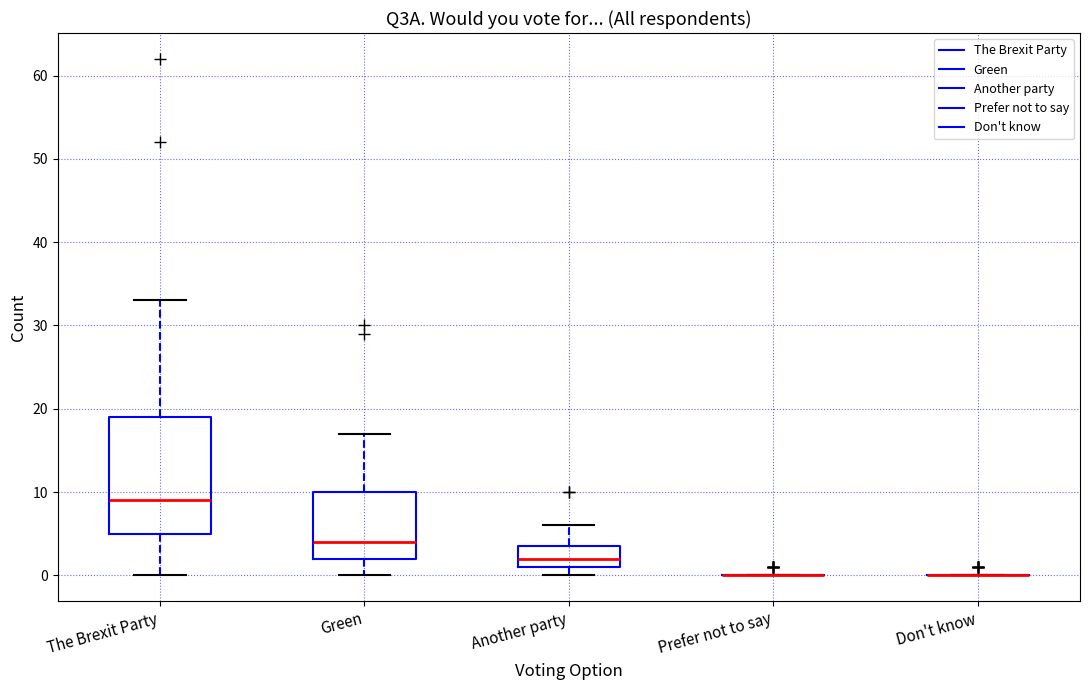

Reading left to right, read every box against the y-axis: the position of its median line, the range the box covers, and the ends of its whiskers. The values are not printed on the chart, so give them approximately, as read against the axis.

The Brexit Party: median 9, box 5 to 19, whiskers 0 to 33
Green: median 4, box 2 to 10, whiskers 0 to 17
Another party: median 2, box 1 to 4, whiskers 0 to 6
Prefer not to say: box collapsed to a line at 0, whiskers 0 to 0
Don't know: box collapsed to a line at 0, whiskers 0 to 0